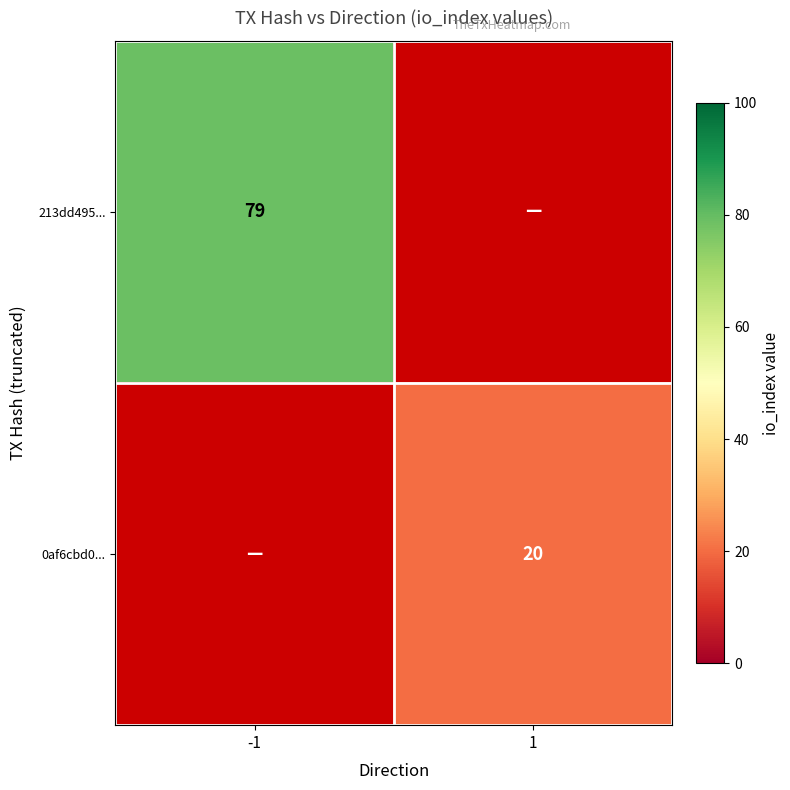

The 213dd495... series shows 79 at -1. True or false?

True